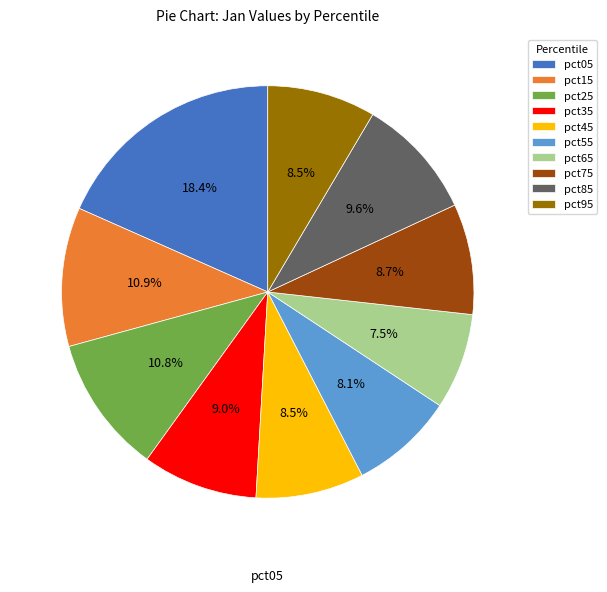

Does pct55 account for over 50% of the chart?

No